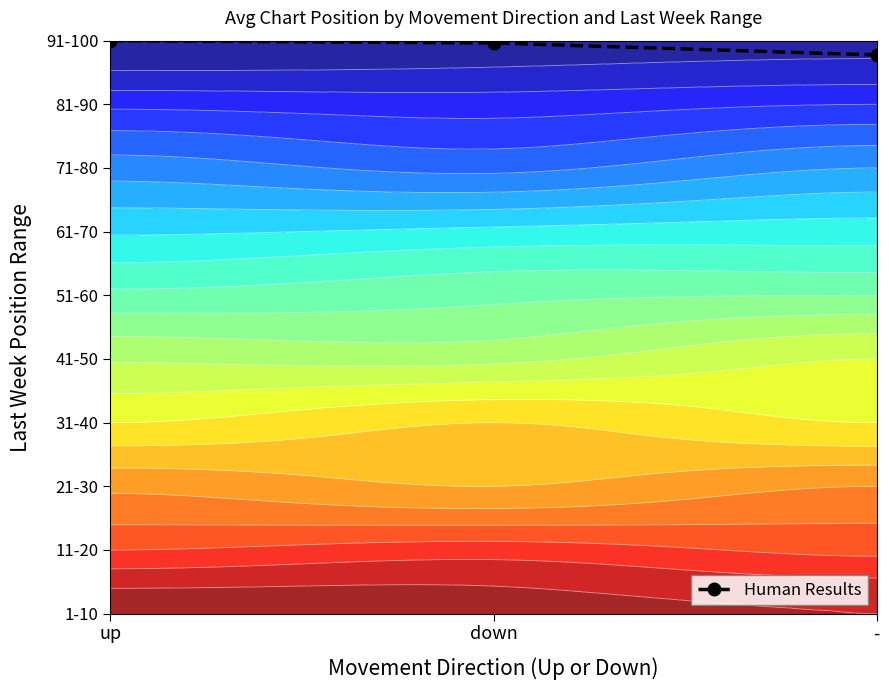

List the labels in order of value, largest first.

up, down, -